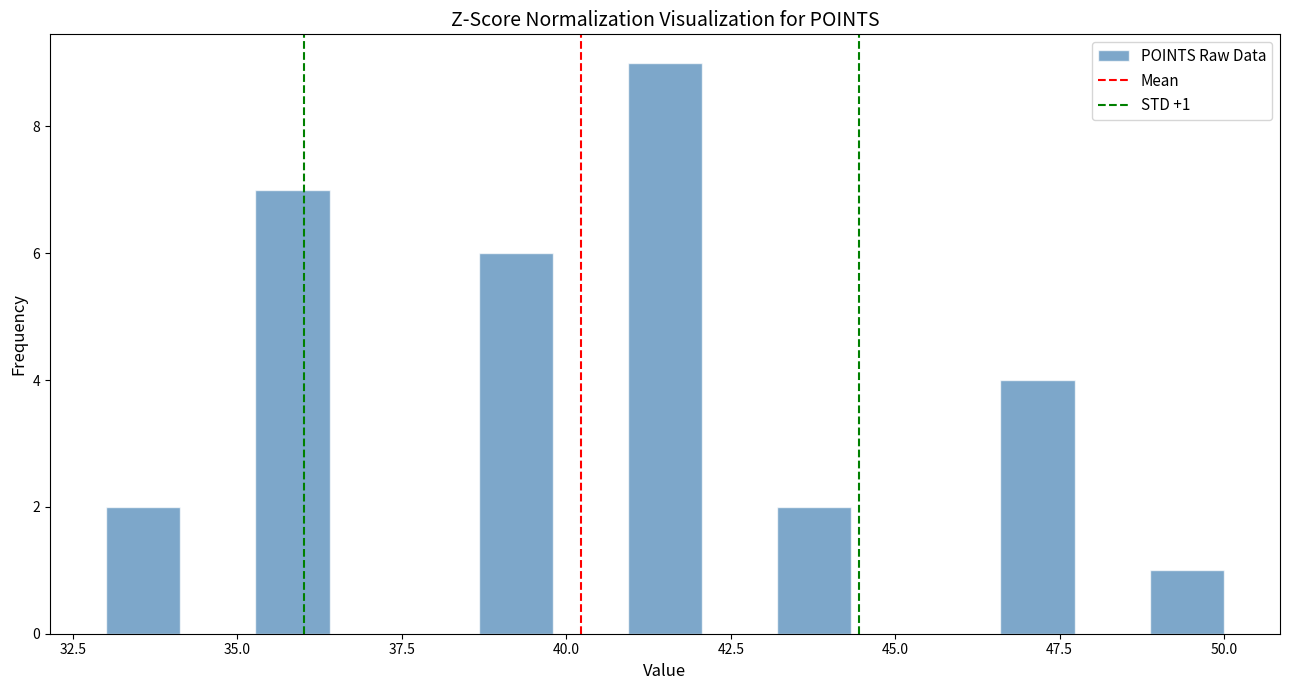

Read against the x-axis, roughly where is the centre of the tallest bar?

41.5